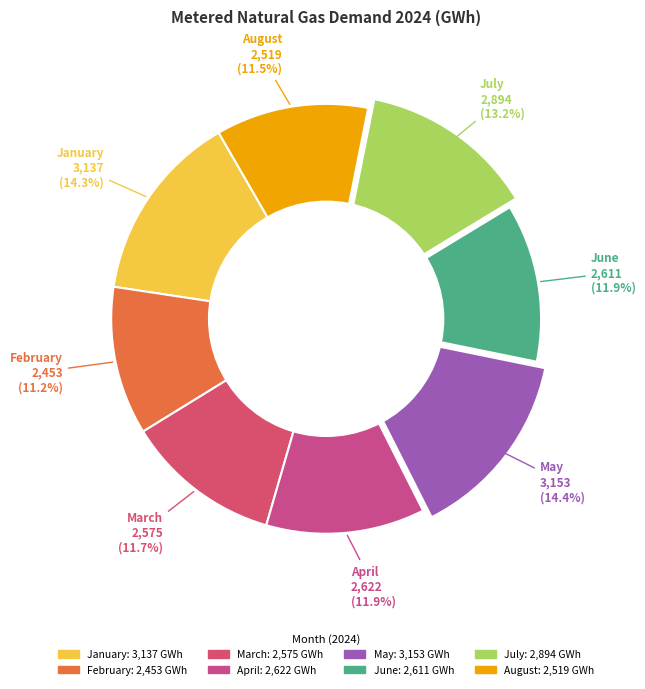

Do August and July together represent more than half of the pie?

No